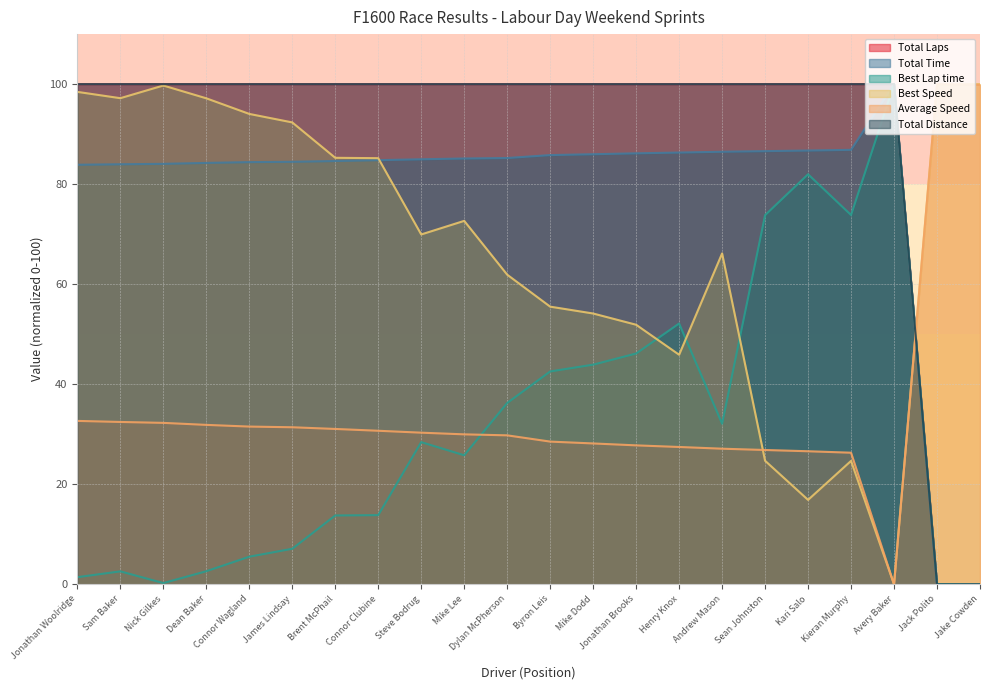

How many positive values does the Total Laps series have?

20